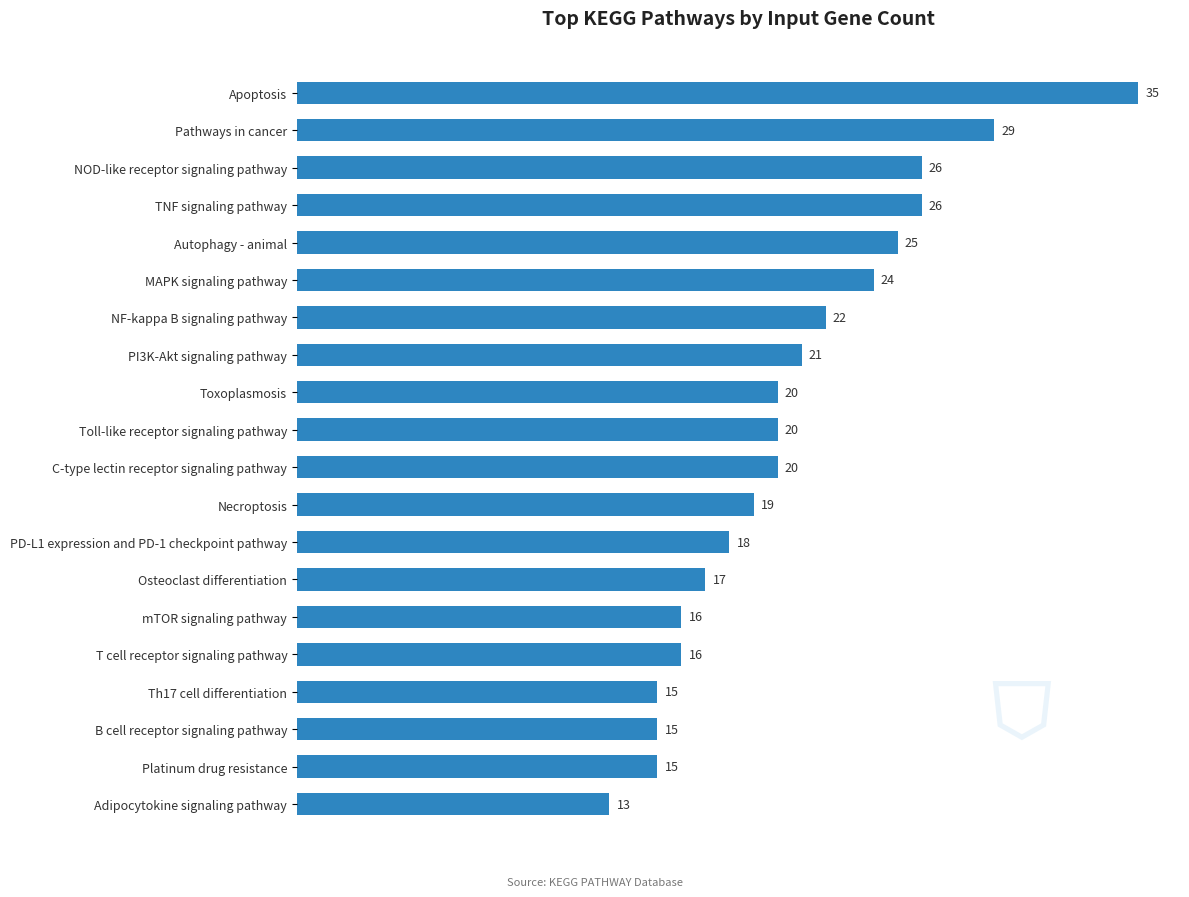

What is the minimum value shown in the chart?

13